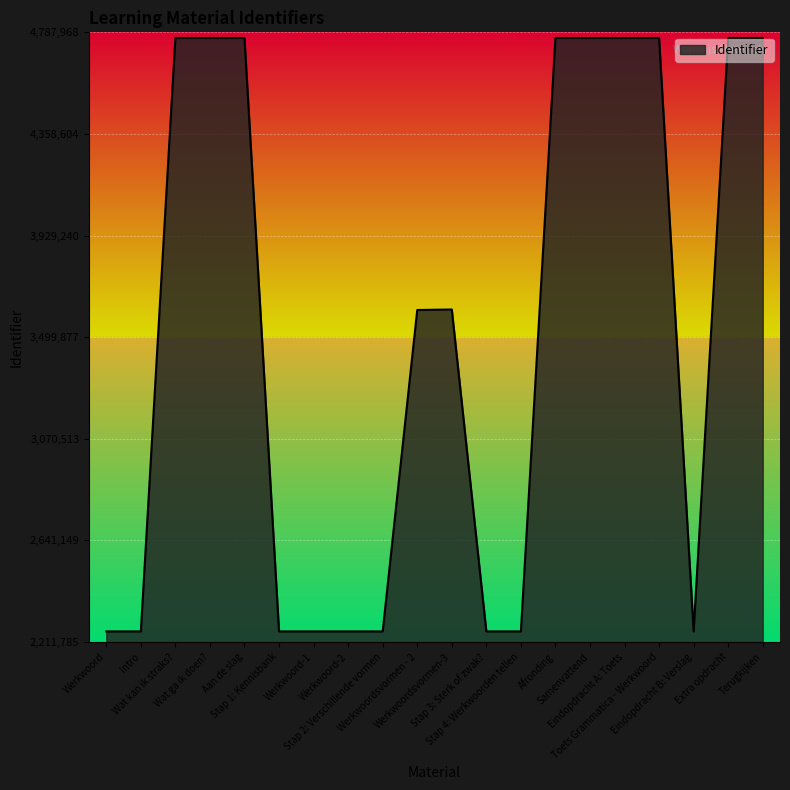

The value at Werkwoord-1 is 2256935. True or false?

True